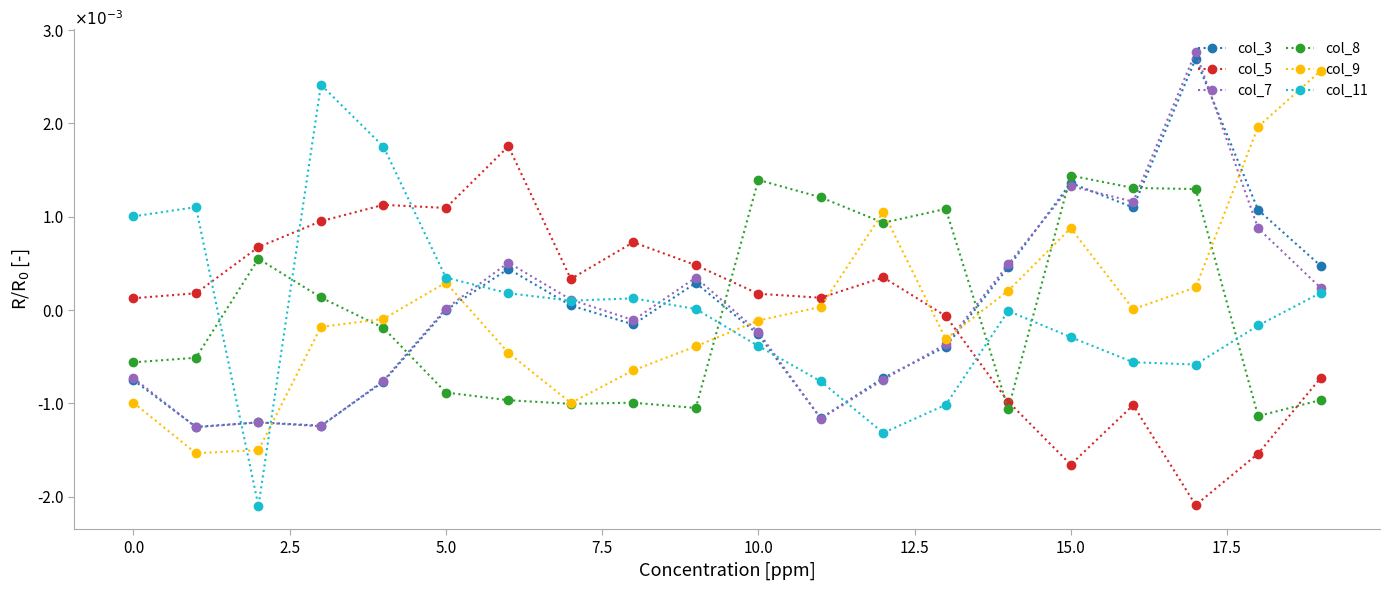

Is this an area chart (filled region under the line)?

No